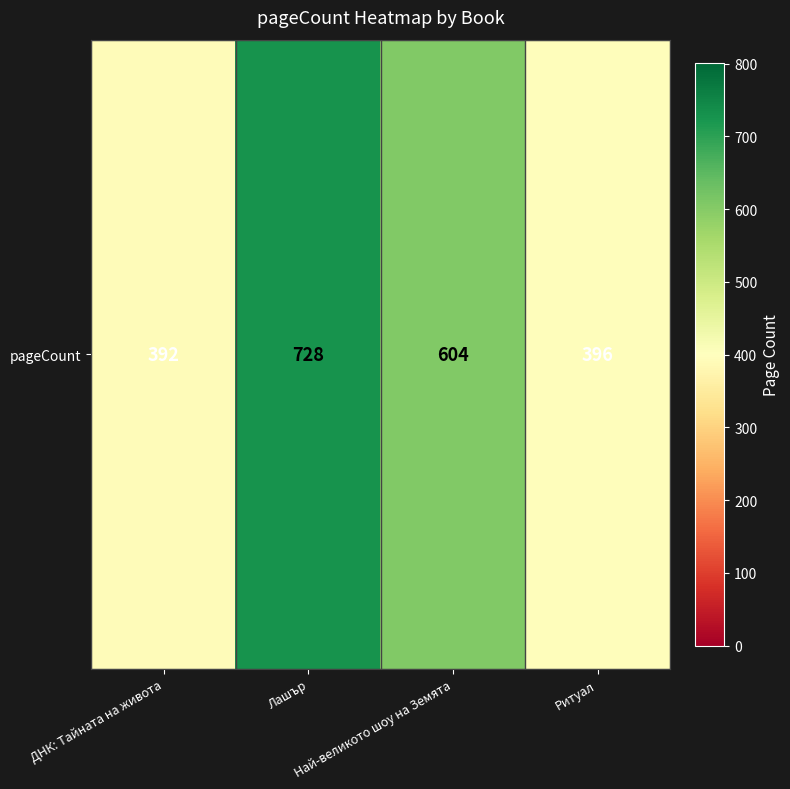

Is it true that the value at Лашър is 728?

True